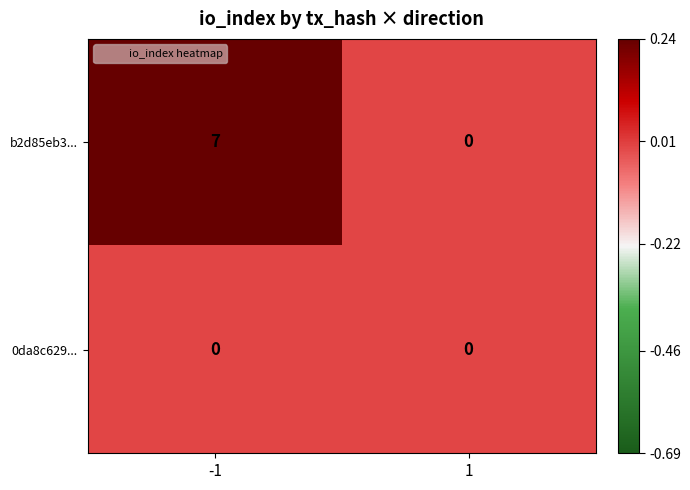

At which category is the sum across all series the highest?

-1